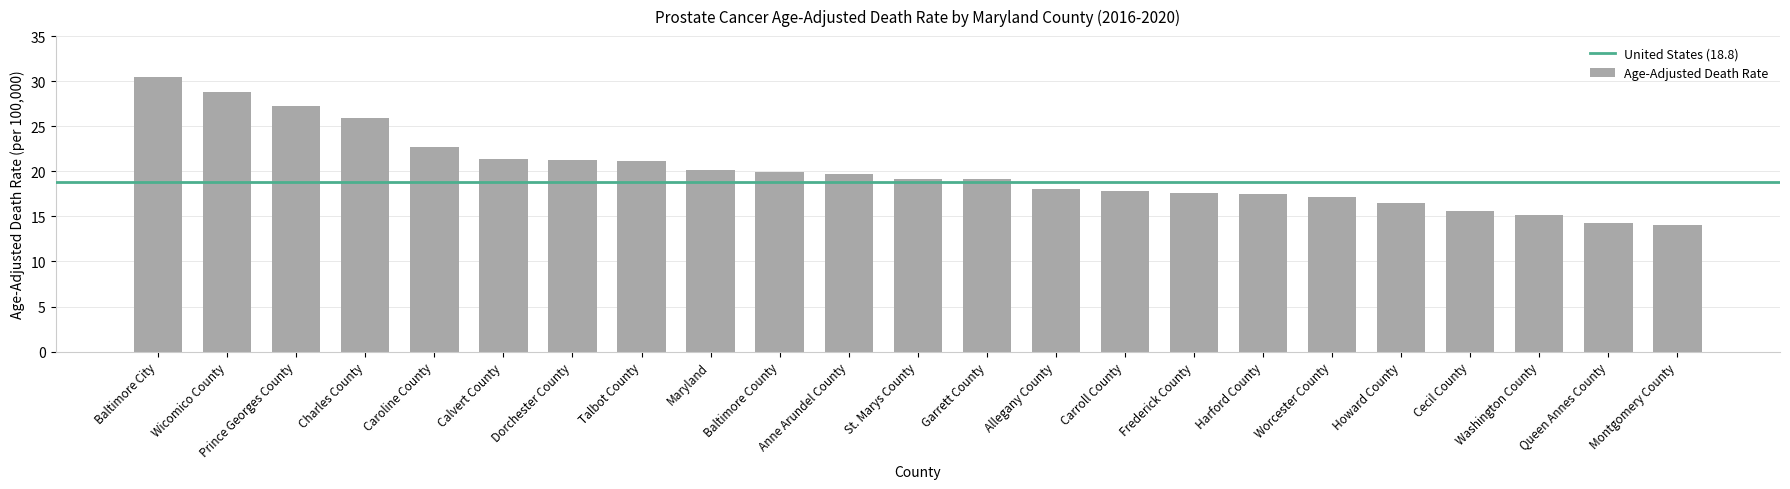

Where does the data first go above 19?

Baltimore City